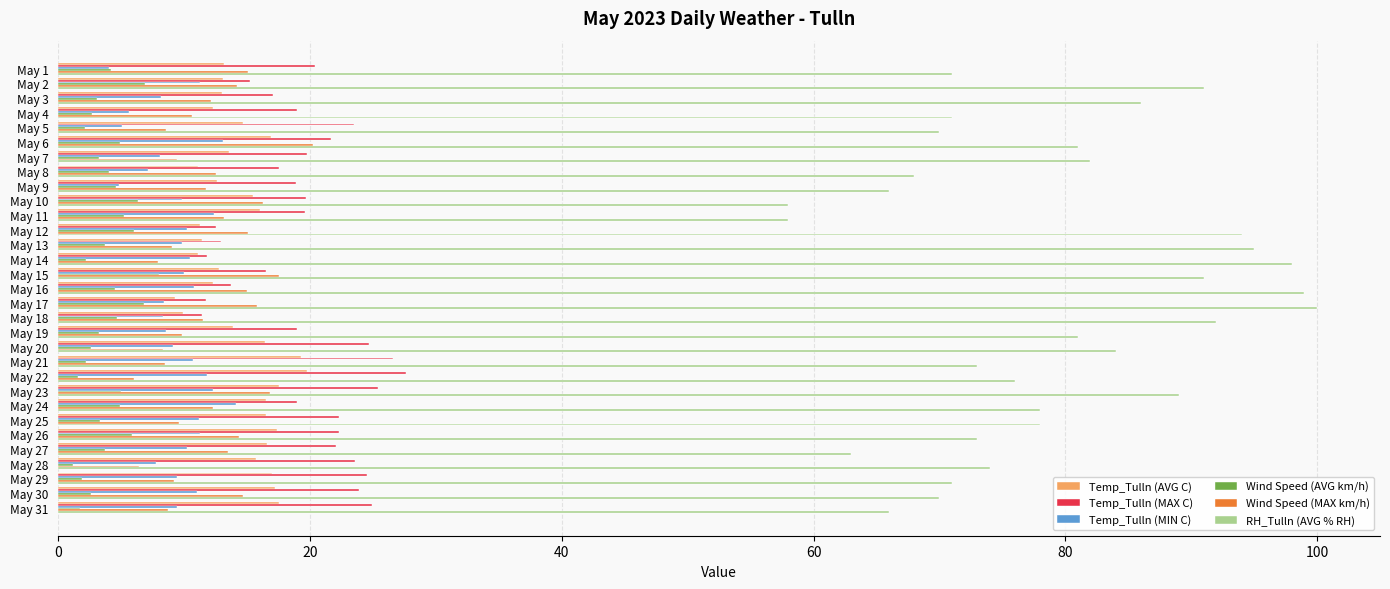

What is the difference between the maximum and minimum values in the Temp_Tulln (MAX C) series?

16.2